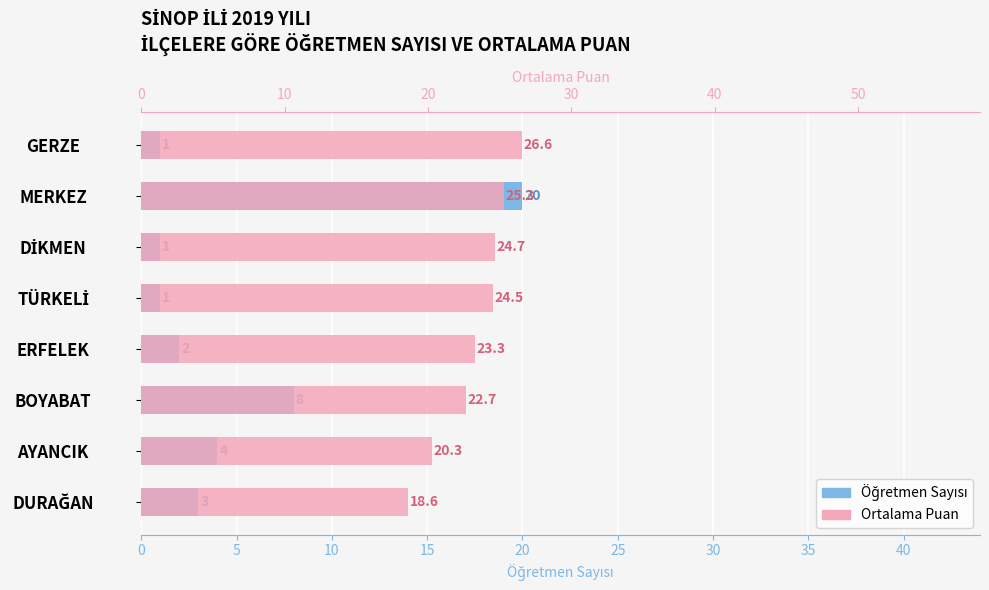

Reading right to left, what are all the values shown in this chart?

Öğretmen Sayısı: 1.0	20.0	1.0	1.0	2.0	8.0	4.0	3.0
Ortalama Puan: 26.6	25.3	24.7	24.5	23.3	22.7	20.3	18.6